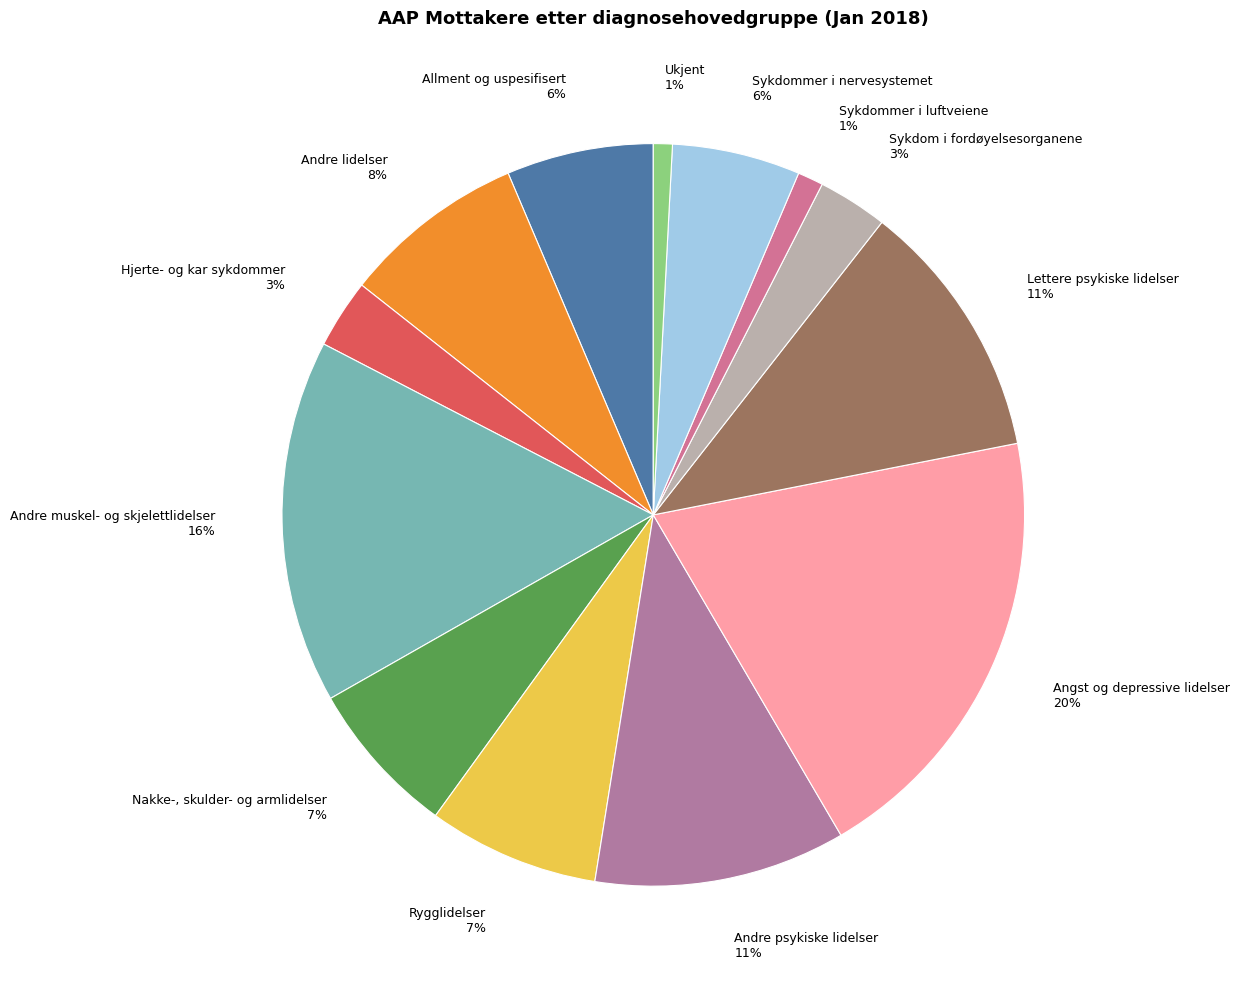

Is it true that Hjerte- og kar sykdommer is 17% of the pie?

False